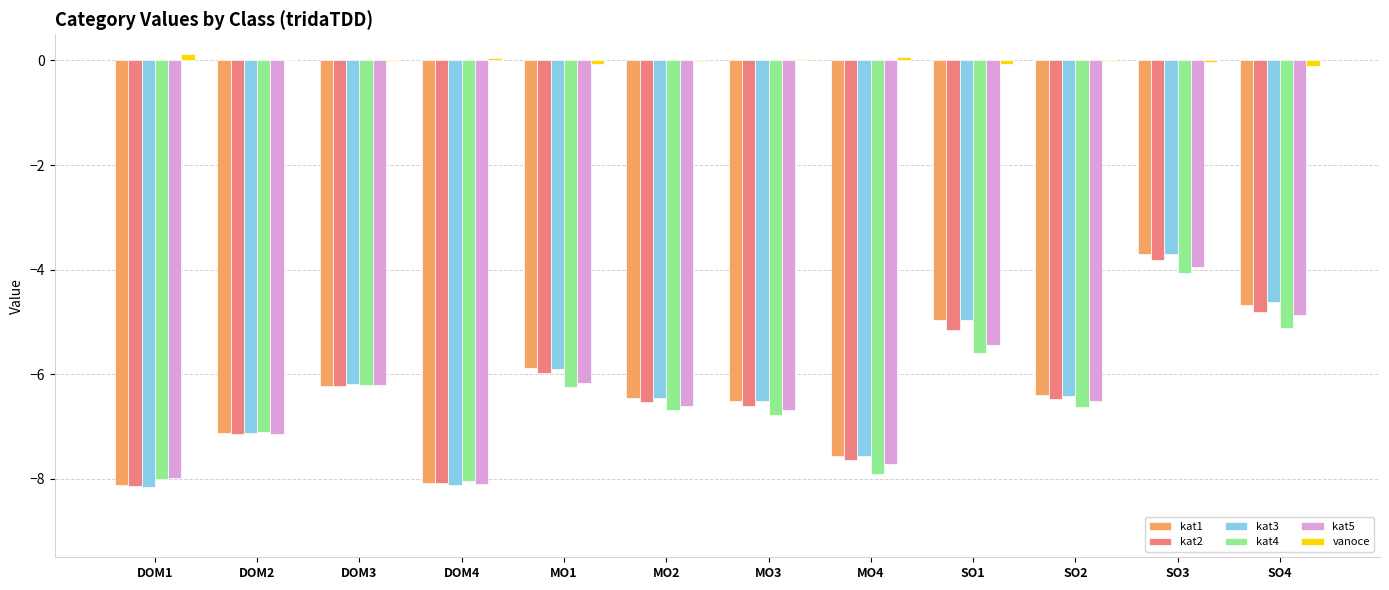

What is the greatest value displayed?

0.1